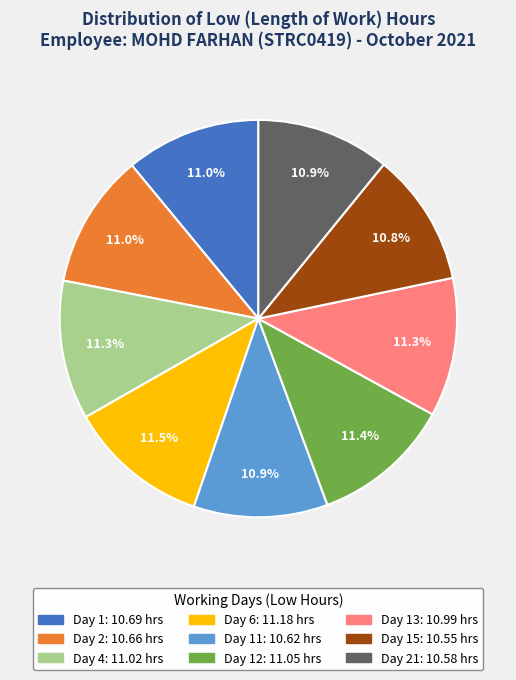

Is there any slice that represents more than half of the pie?

No